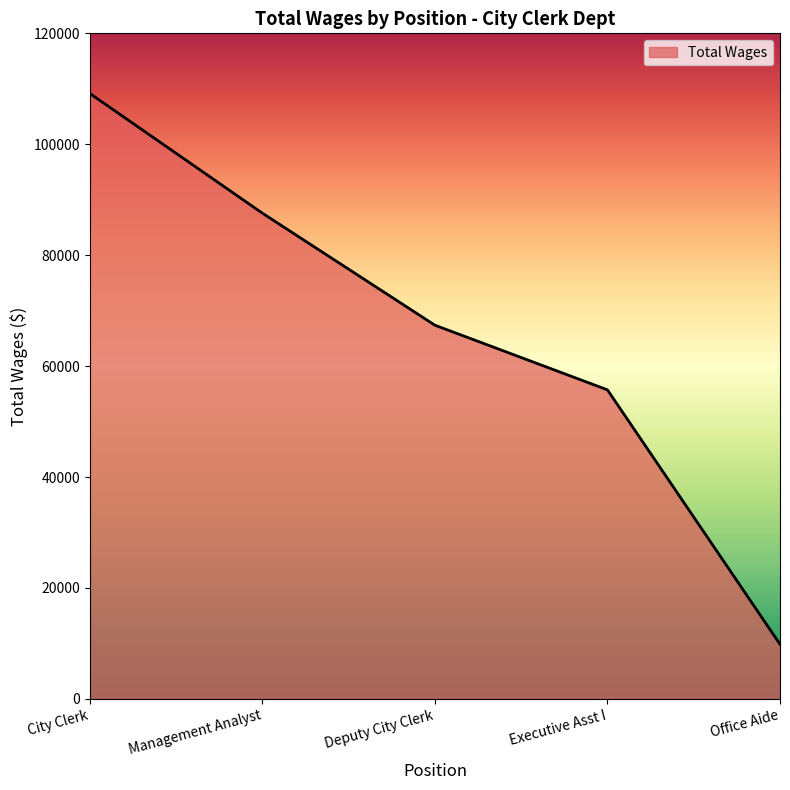

List the labels in order of value, smallest first.

Office Aide, Executive Asst I, Deputy City Clerk, Management Analyst, City Clerk